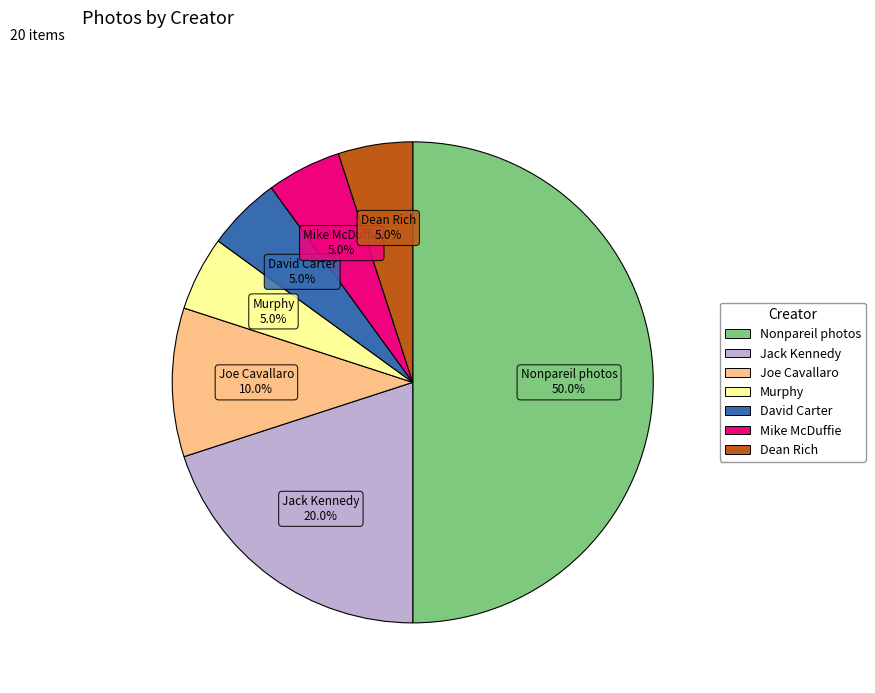

What is the largest slice in the pie chart?

Nonpareil photos